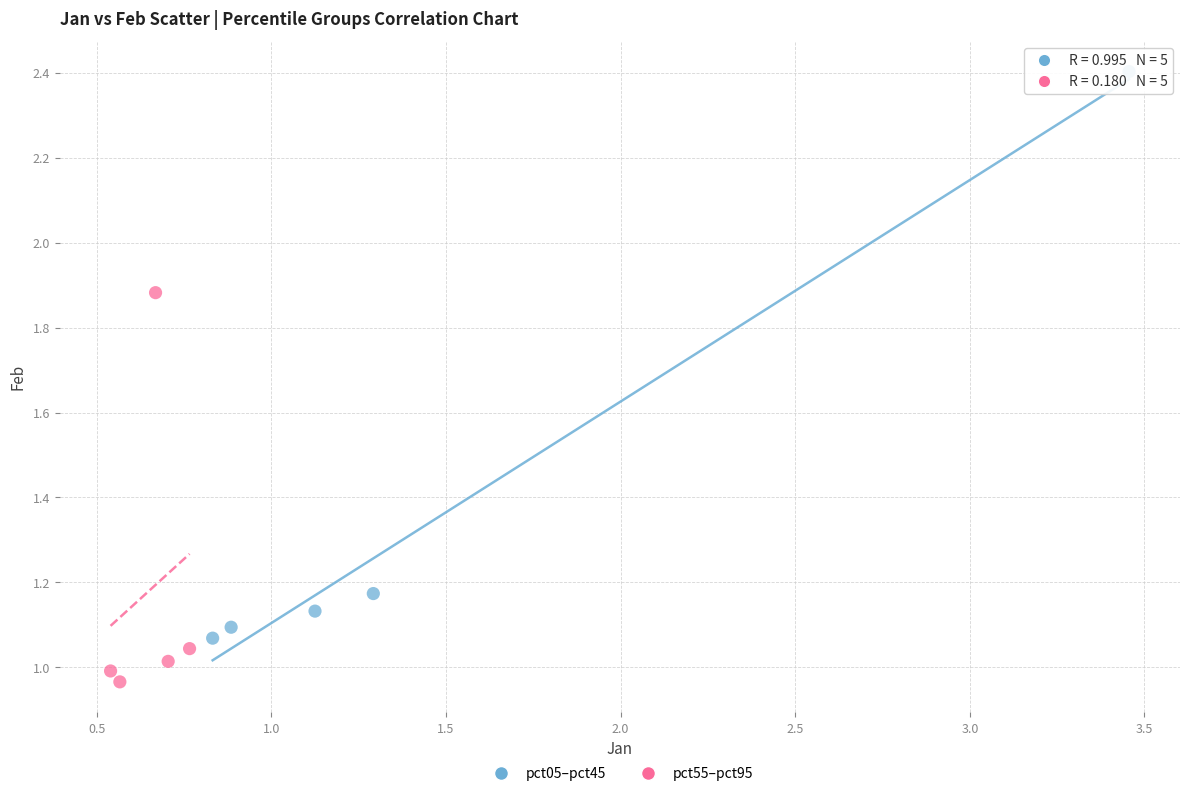

Which series reaches the minimum Y coordinate?

pct55–pct95